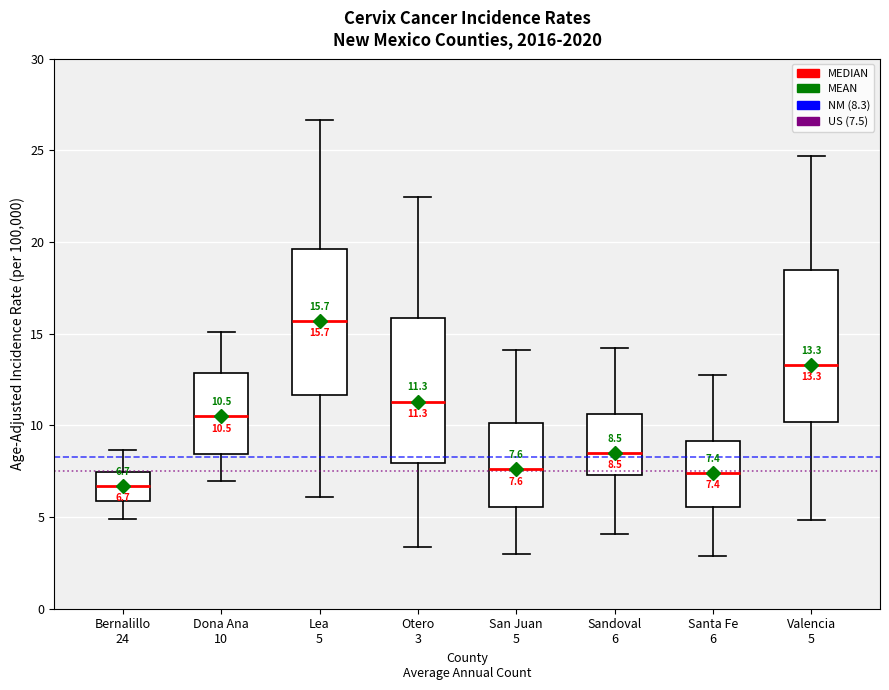

Which box has the lowest median line?

Bernalillo 24